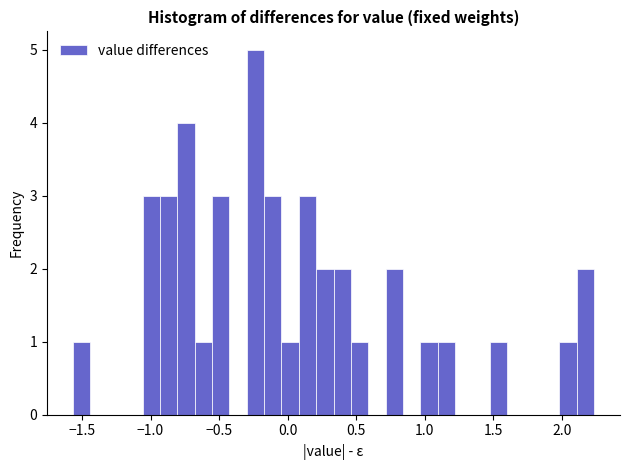

Read against the x-axis, roughly where is the centre of the tallest bar?

-0.25